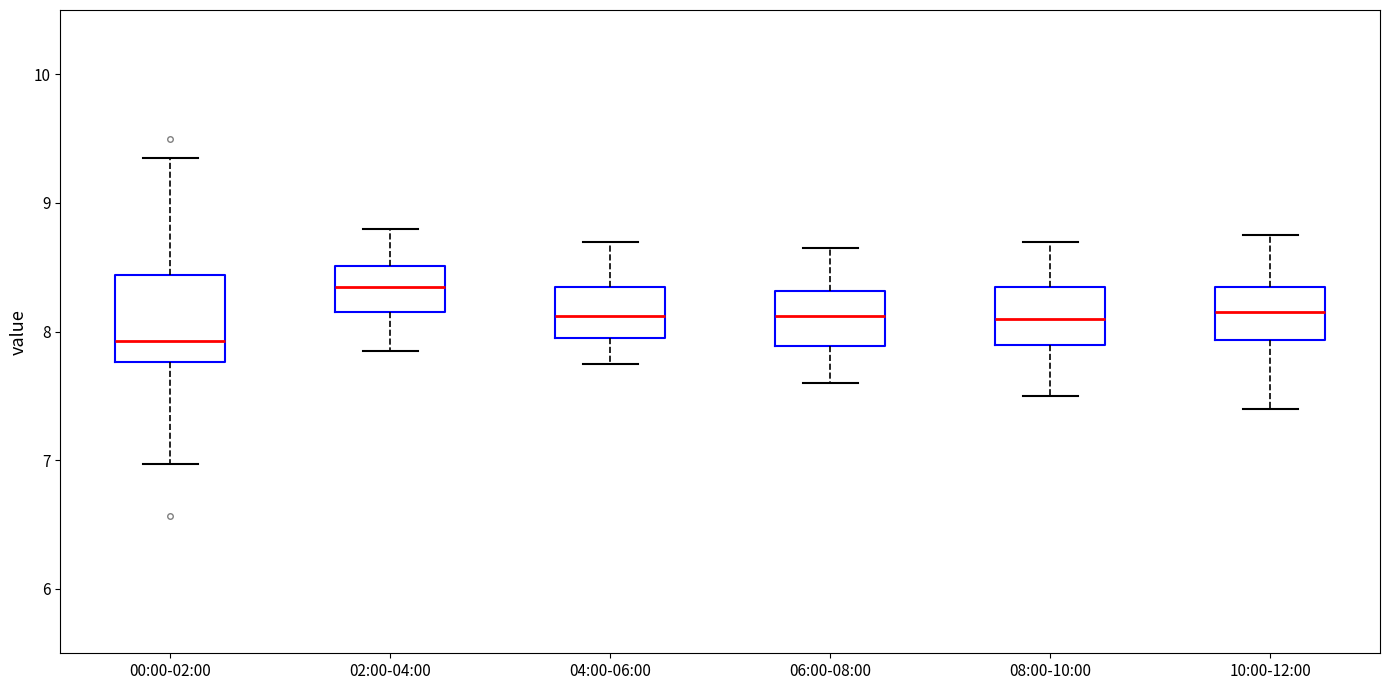

Reading left to right, read every box against the y-axis: the position of its median line, the range the box covers, and the ends of its whiskers. The values are not printed on the chart, so give them approximately, as read against the axis.

00:00-02:00: median 7.9, box 7.8 to 8.4, whiskers 7.0 to 9.4
02:00-04:00: median 8.4, box 8.2 to 8.5, whiskers 7.9 to 8.8
04:00-06:00: median 8.1, box 8.0 to 8.4, whiskers 7.8 to 8.7
06:00-08:00: median 8.1, box 7.9 to 8.3, whiskers 7.6 to 8.7
08:00-10:00: median 8.1, box 7.9 to 8.4, whiskers 7.5 to 8.7
10:00-12:00: median 8.2, box 7.9 to 8.4, whiskers 7.4 to 8.8